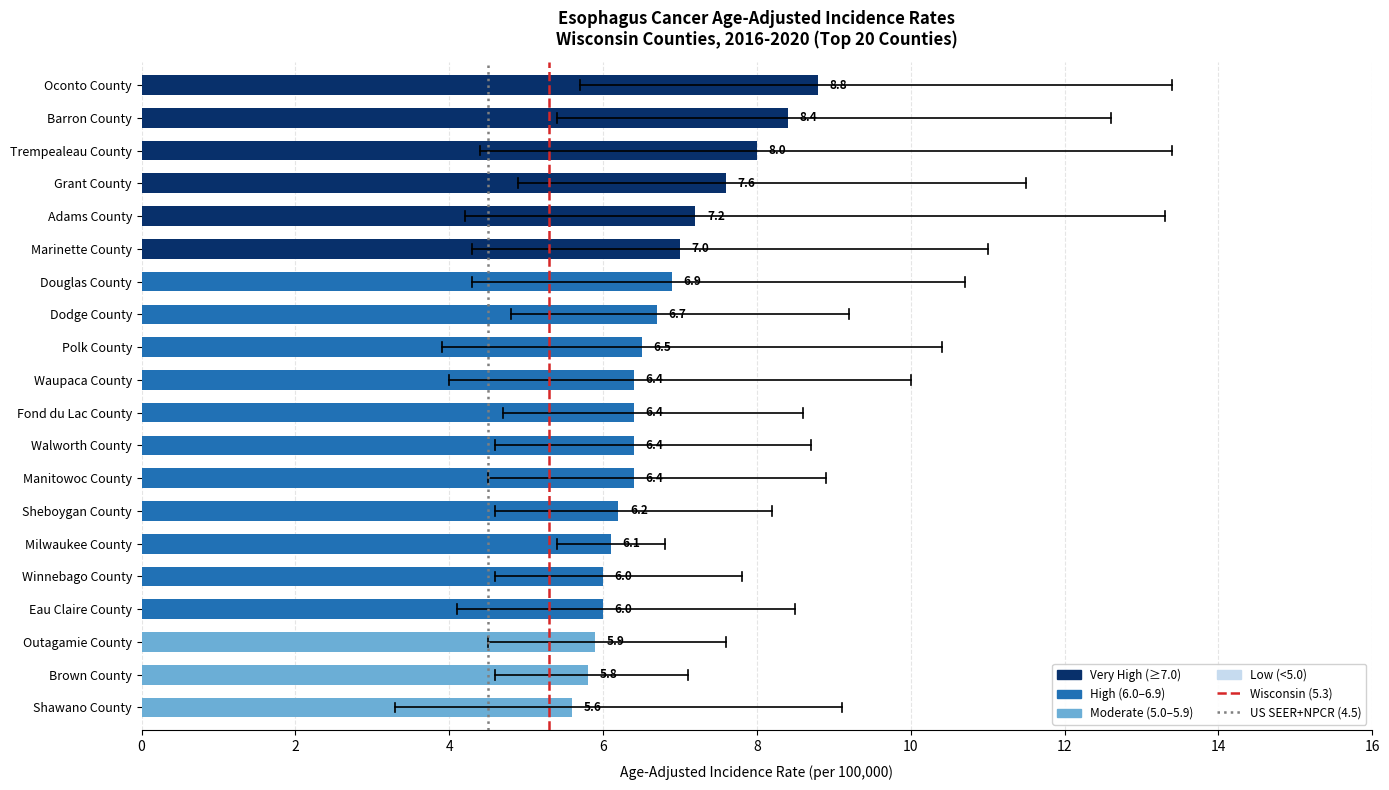

What is the label of the 7th bar from the top?

Douglas County